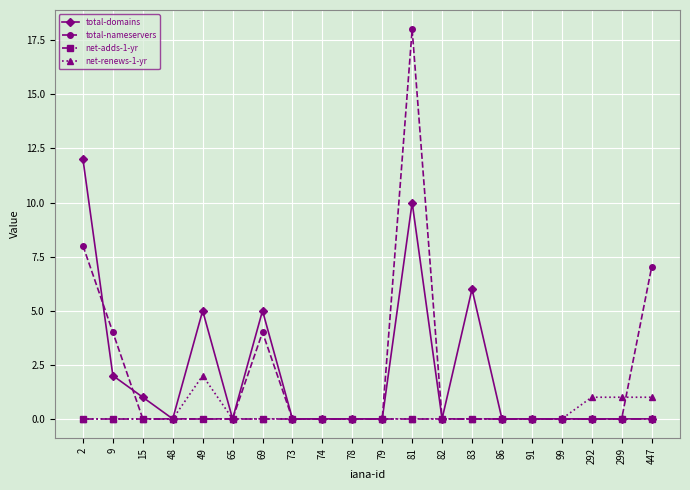

At which category does total-domains reach its first local peak?

49